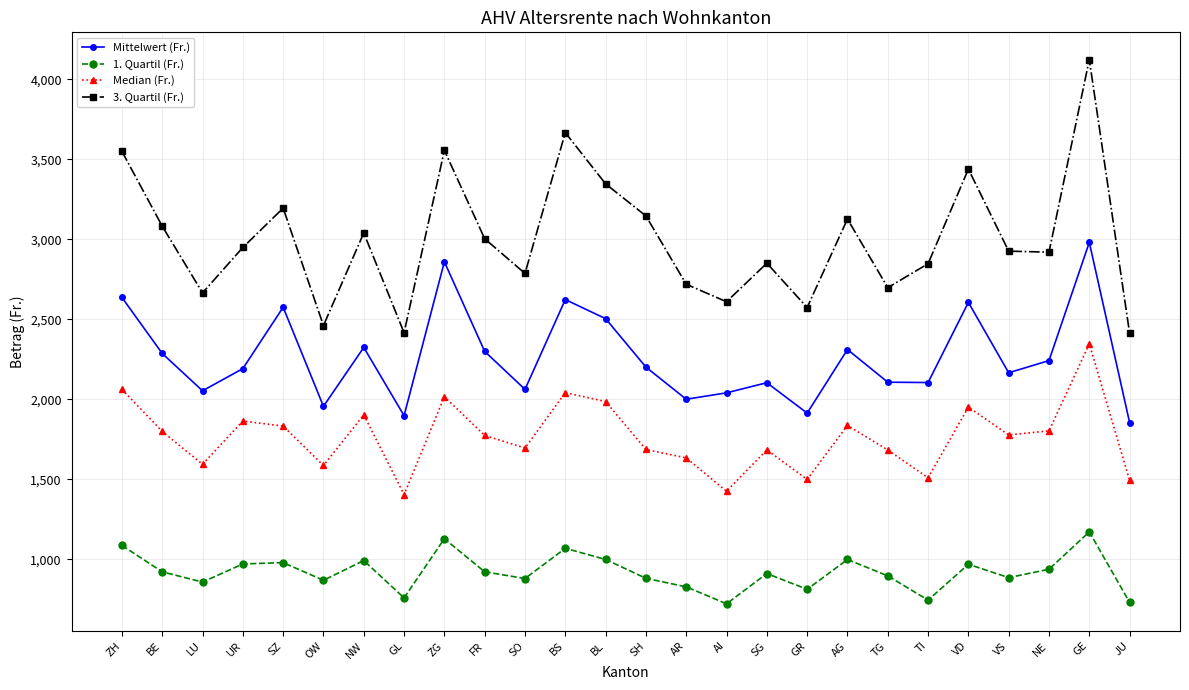

What is the value of the Median (Fr.) point at the 26th from the left?

1493.5